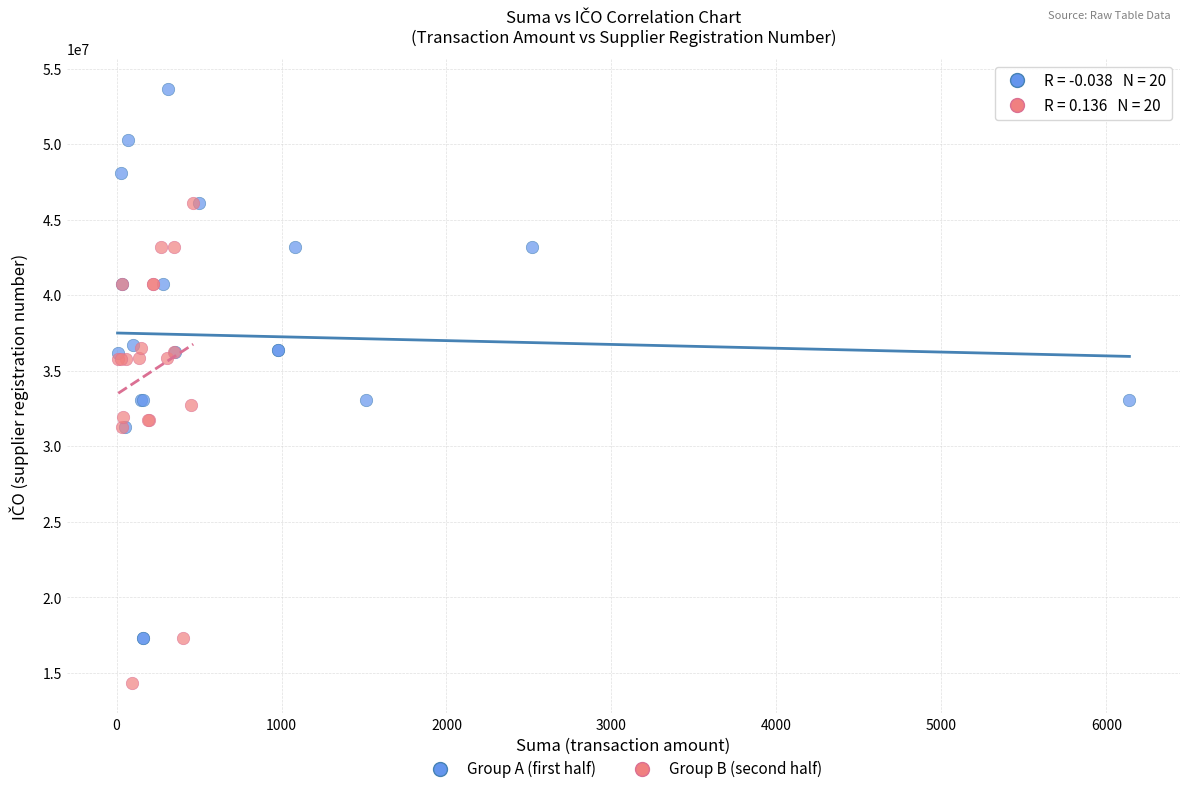

Which series contains the highest Y value?

Group A (first half)